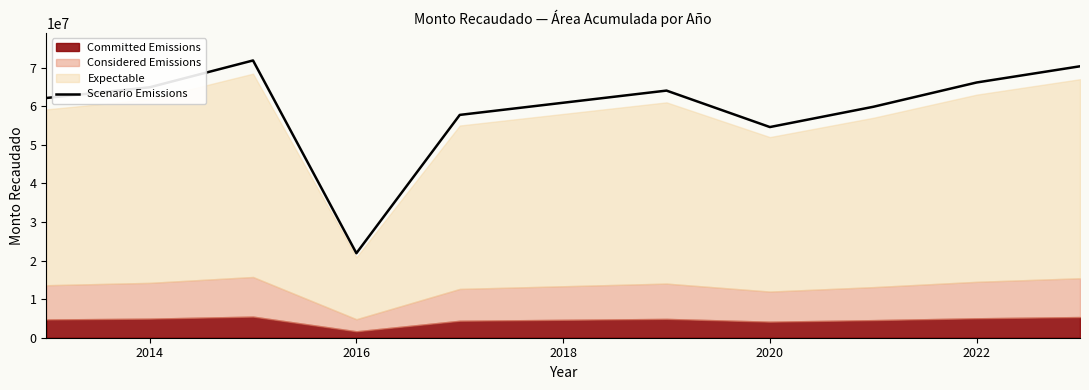

What is the minimum value for Scenario Emissions?

21899752.4